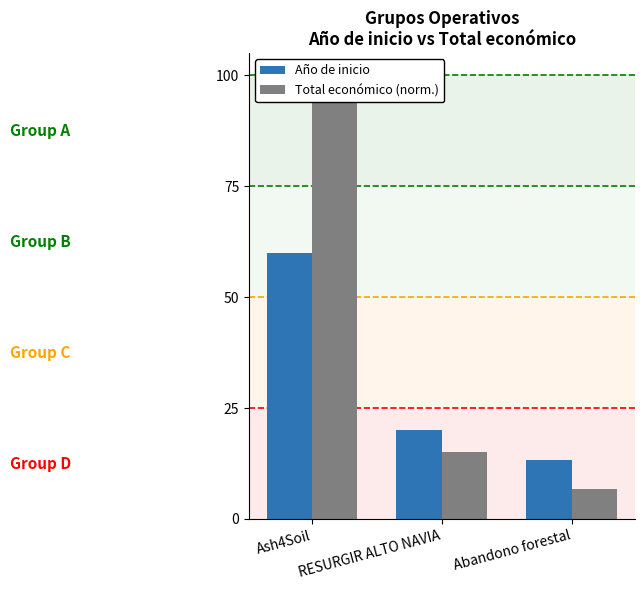

Is it true that Año de inicio equals 60.0 at Ash4Soil?

True